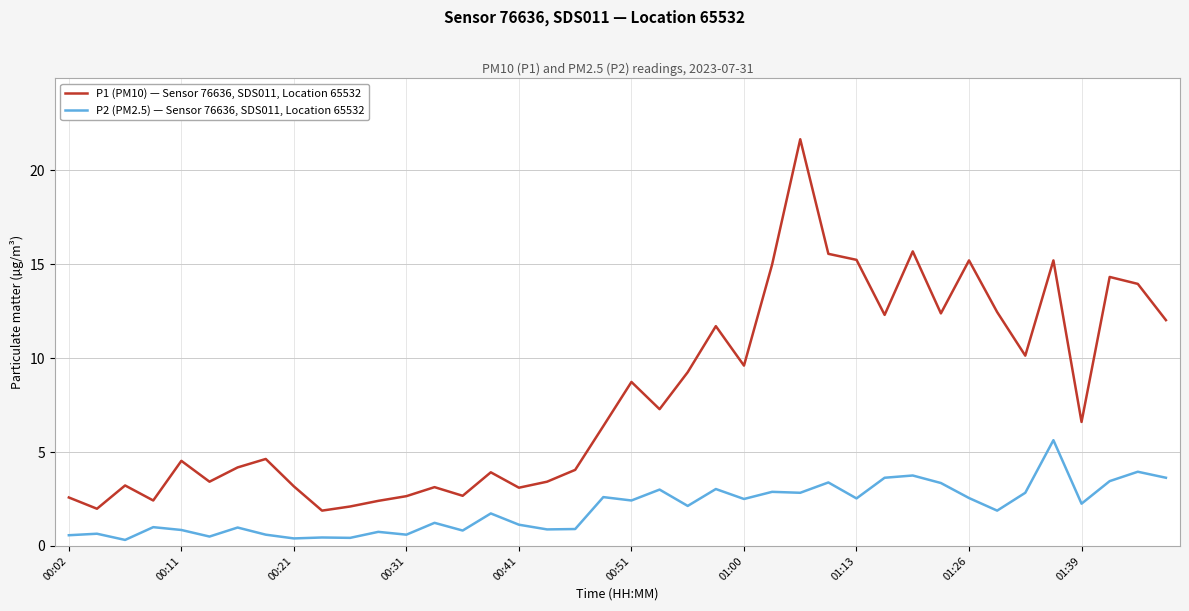

True or false: P1 (PM10) — Sensor 76636, SDS011, Location 65532 and P2 (PM2.5) — Sensor 76636, SDS011, Location 65532 cross at least once.

False